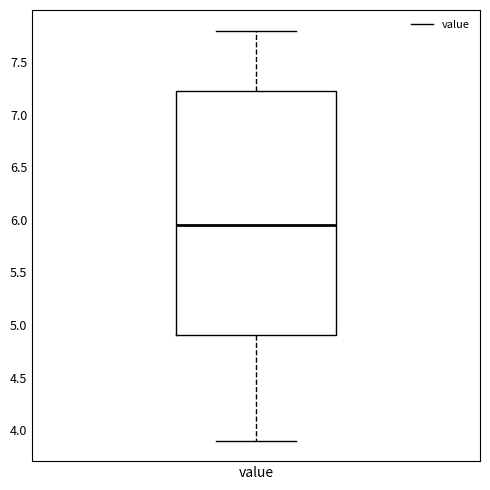

Read this box plot against the y-axis: the position of the median line, the range covered by the box, and the ends of both whiskers. The values are not printed on the chart, so give them approximately, as read against the axis.

median 5.95, box 4.90 to 7.25, whiskers 3.90 to 7.80